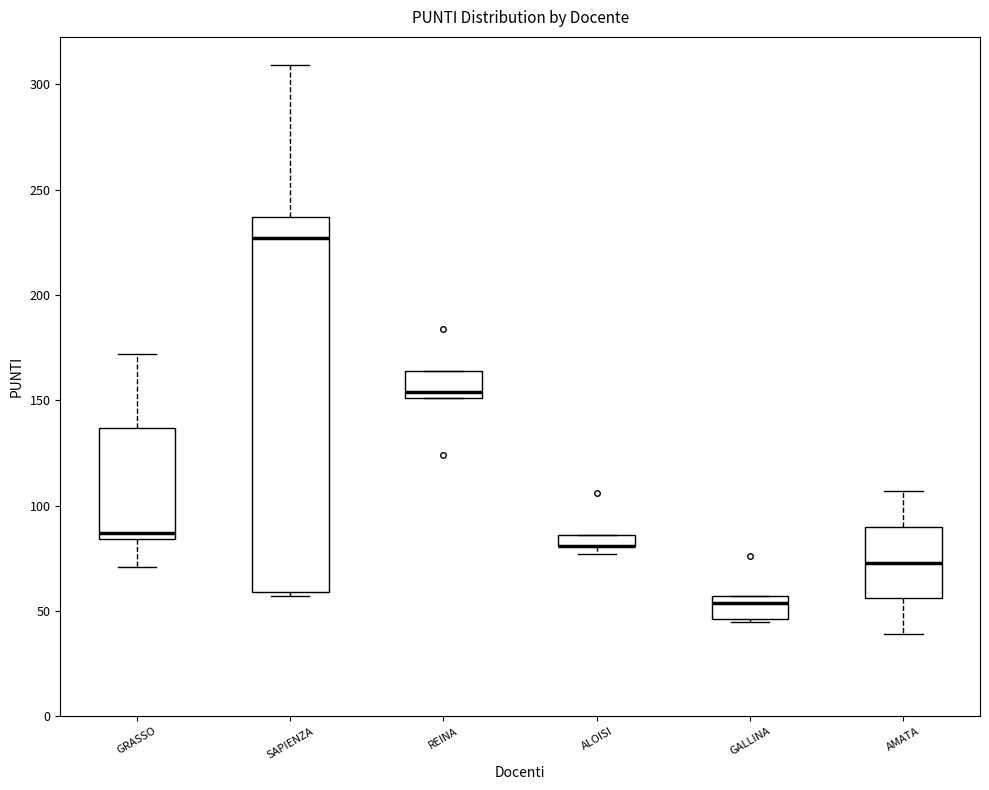

Which box is the tallest, from its lower edge to its upper edge?

SAPIENZA